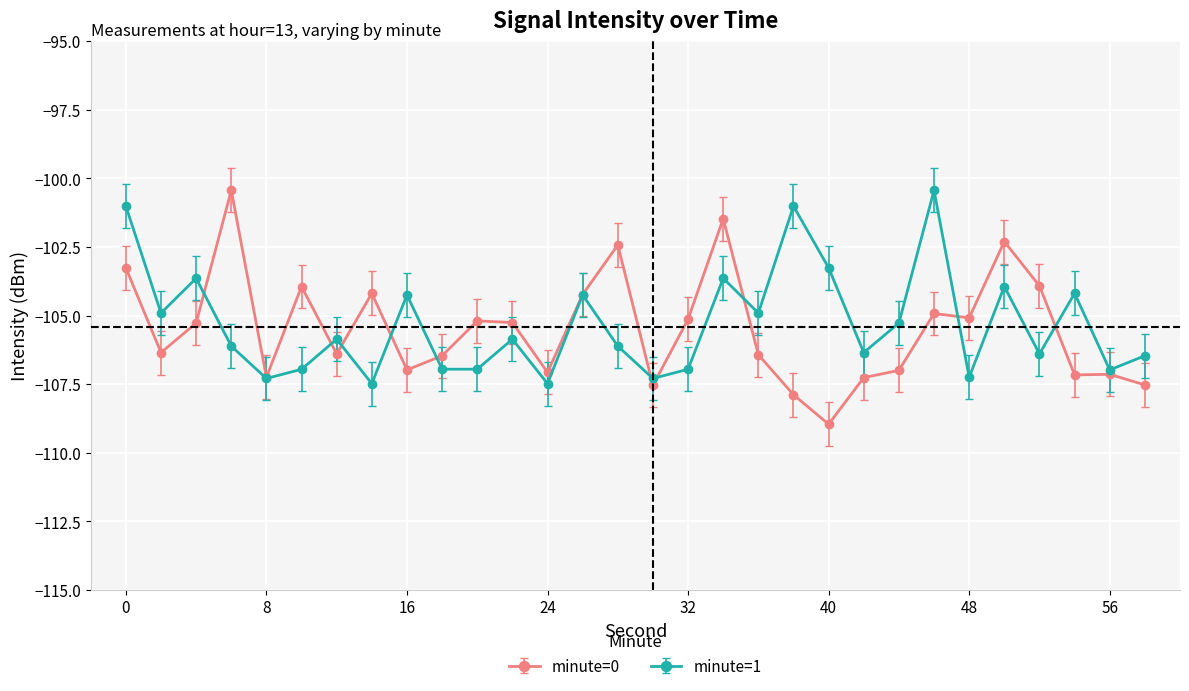

What is the highest value of the minute=0 series?

-100.4